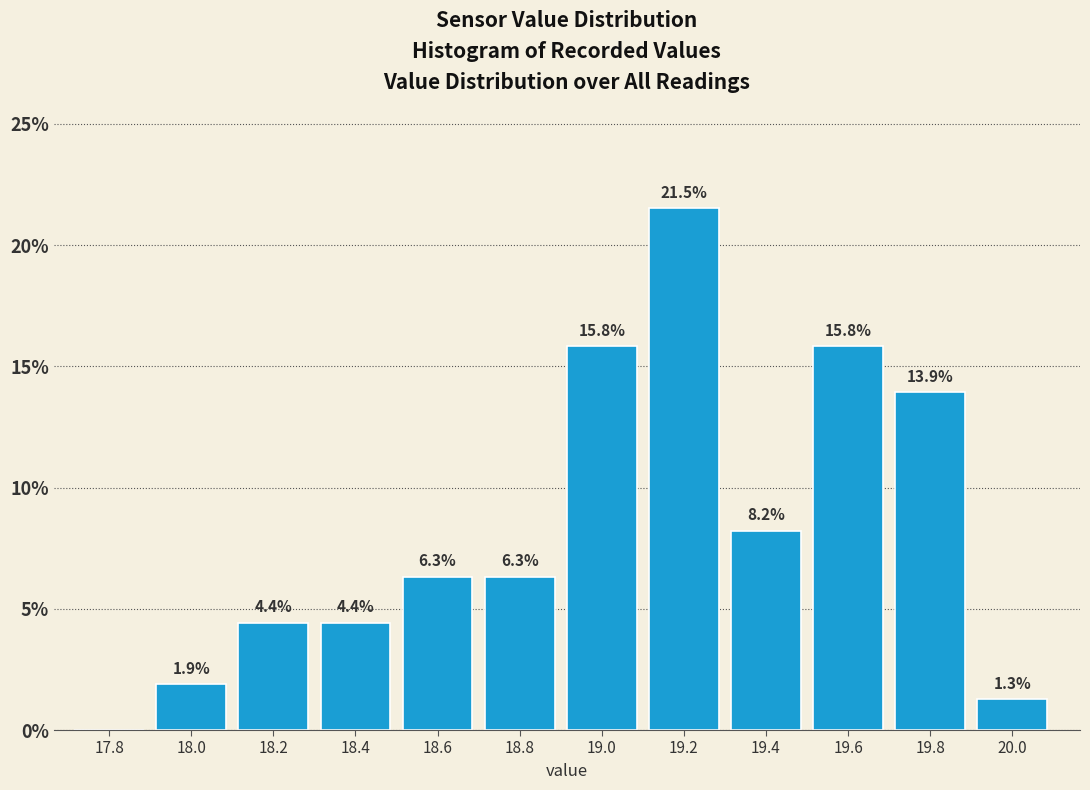

Reading right to left, transcribe all the data shown in this chart.

20.0=1.3	19.8=13.9	19.6=15.8	19.4=8.2	19.2=21.5	19.0=15.8	18.8=6.3	18.6=6.3	18.4=4.4	18.2=4.4	18.0=1.9	17.8=0.0